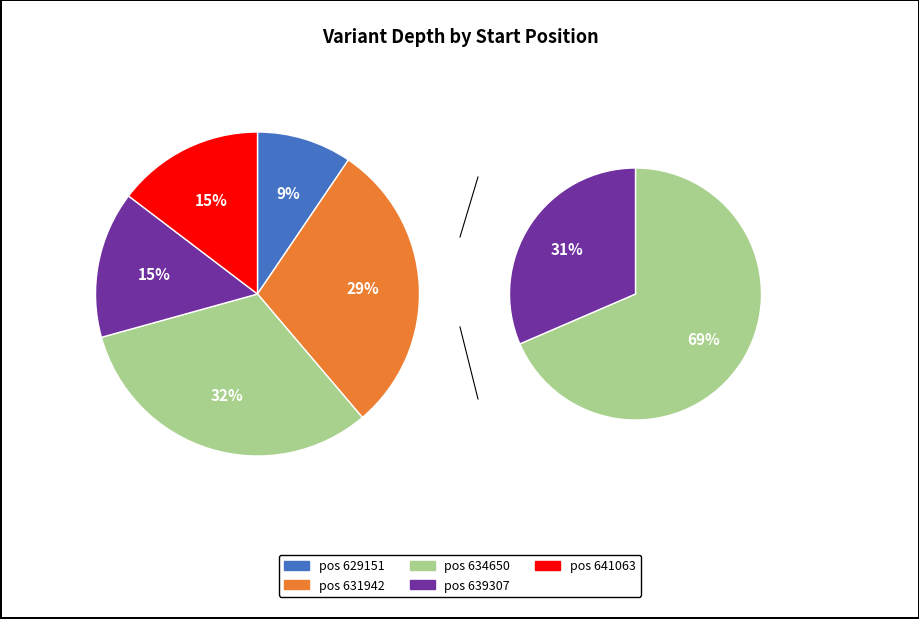

The 629151 slice represents 9% of the pie. True or false?

True